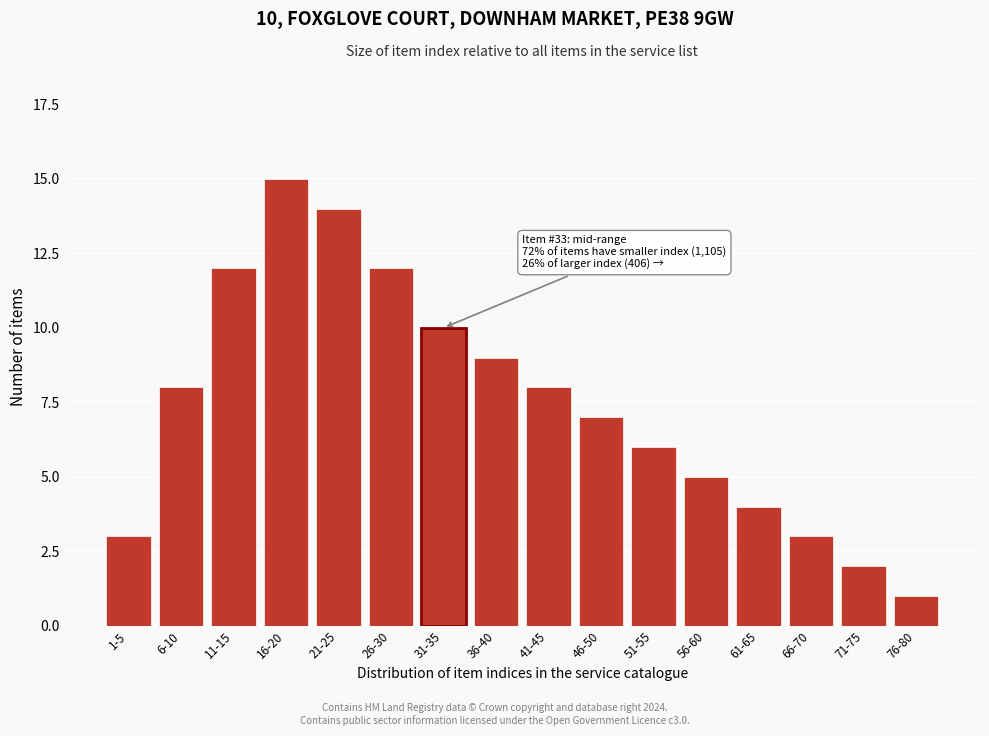

Reading left to right, transcribe all the data shown in this chart.

1-5=3	6-10=8	11-15=12	16-20=15	21-25=14	26-30=12	31-35=10	36-40=9	41-45=8	46-50=7	51-55=6	56-60=5	61-65=4	66-70=3	71-75=2	76-80=1